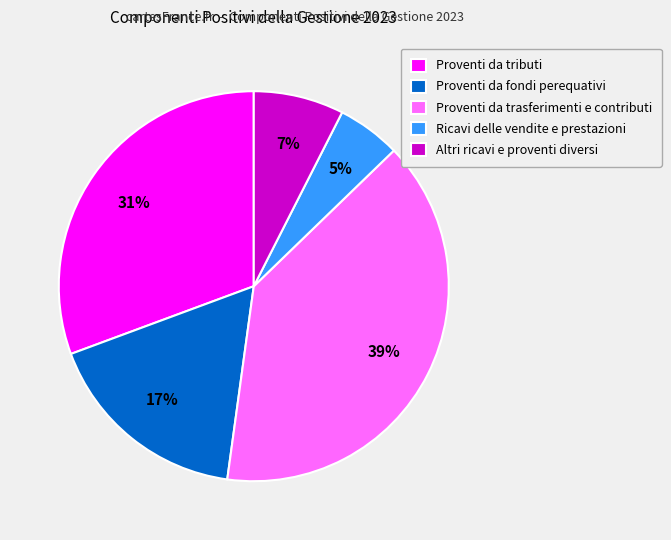

To the nearest percent, what is the average slice percentage?

20%